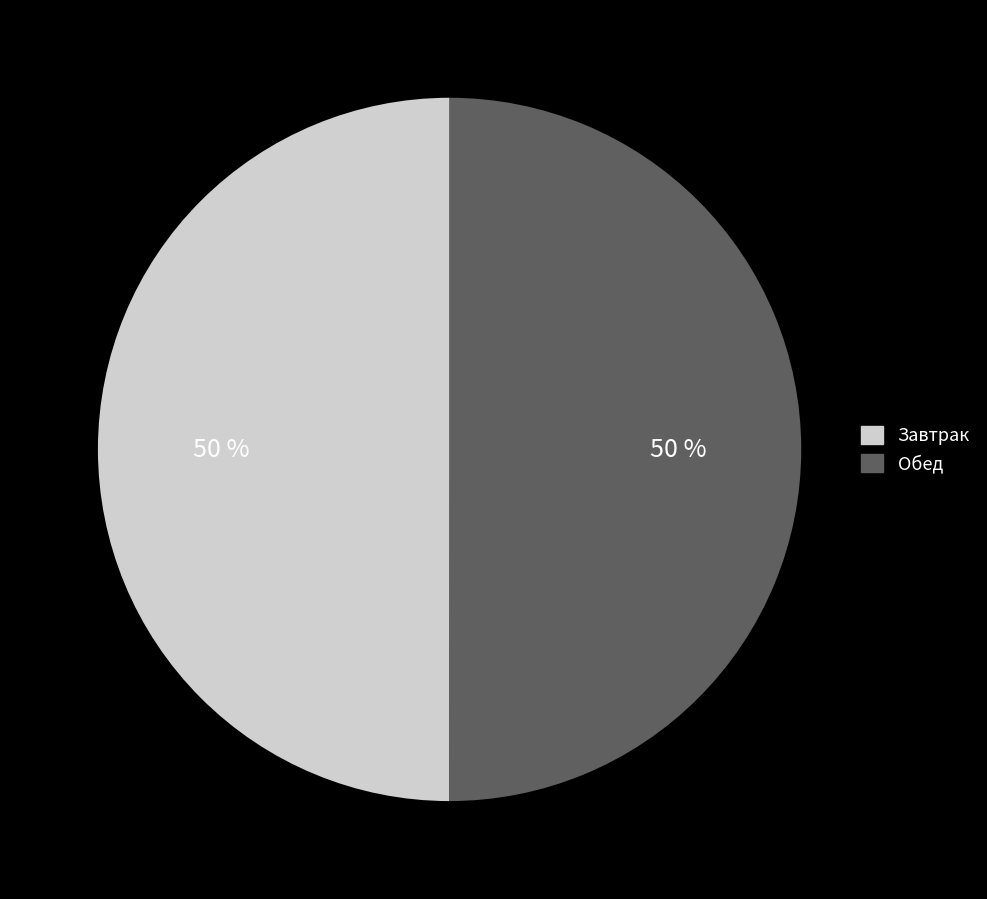

Is the sum of Обед and Завтрак greater than half?

Yes